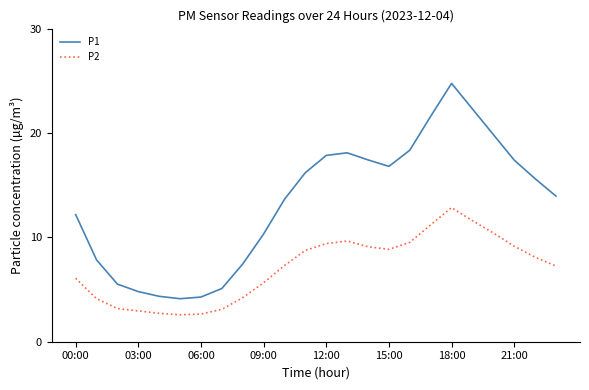

List the series in order of their peak value, highest first.

P1, P2